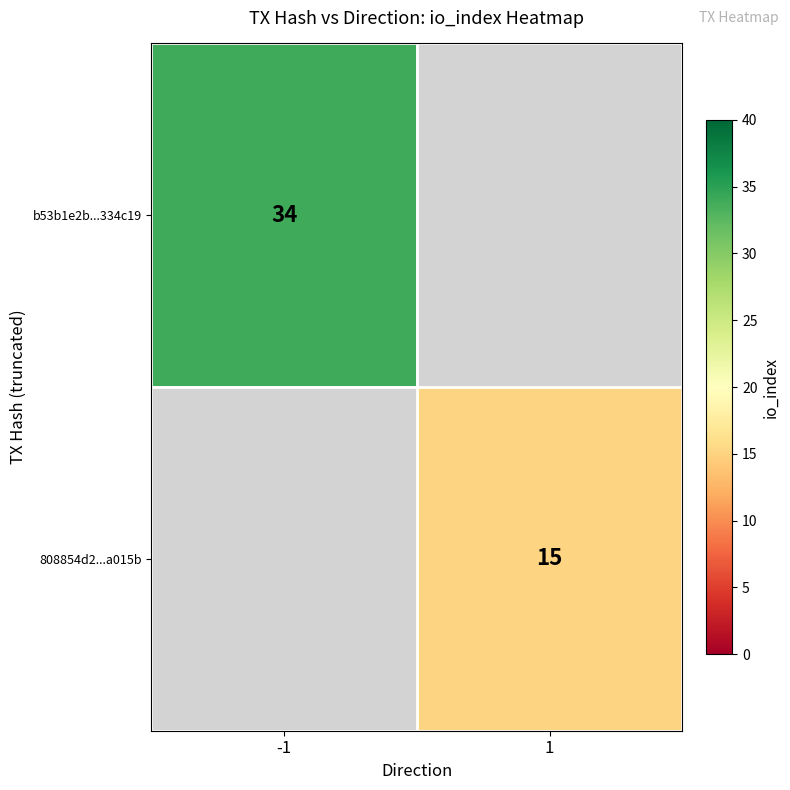

Is it true that b53b1e2b...334c19 equals 46 at -1?

False